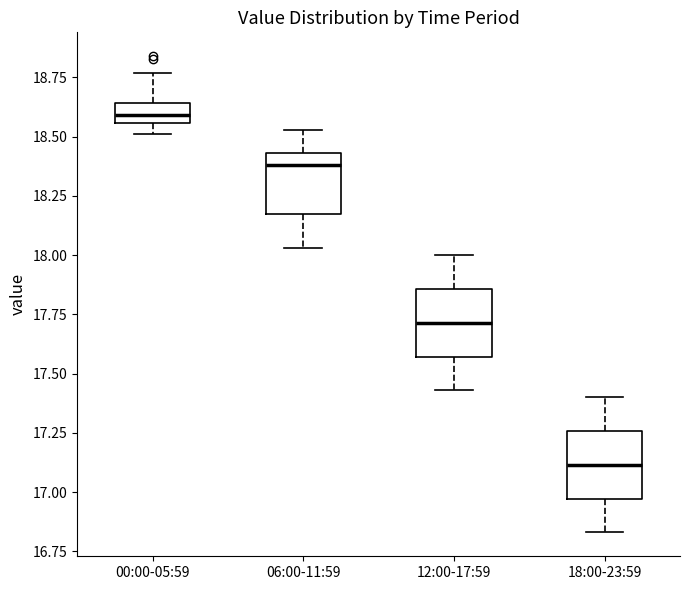

Which box's median line is the highest?

00:00-05:59